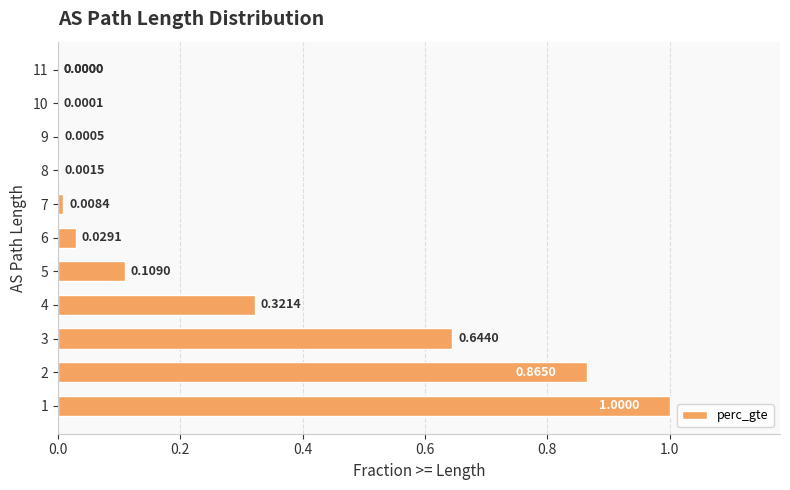

What is the sum of all values?

3.0